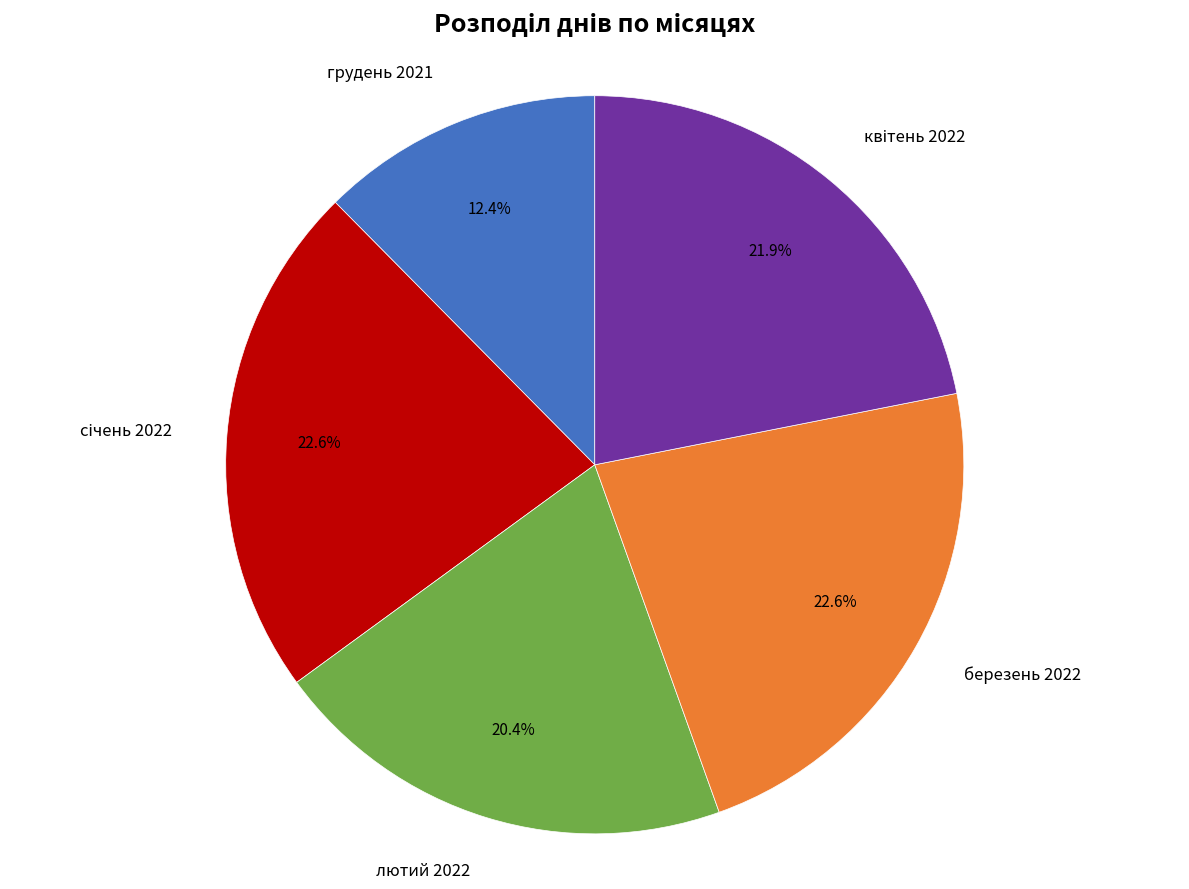

Is it true that березень 2022 is 23% of the pie?

True